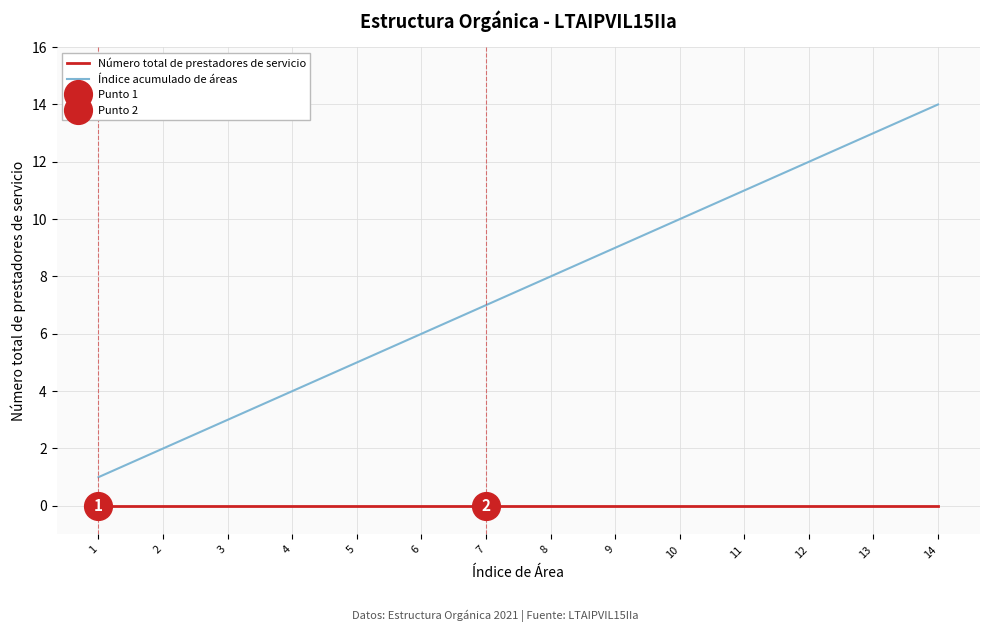

True or false: Índice acumulado de áreas and Número total de prestadores de servicio cross at least once.

False